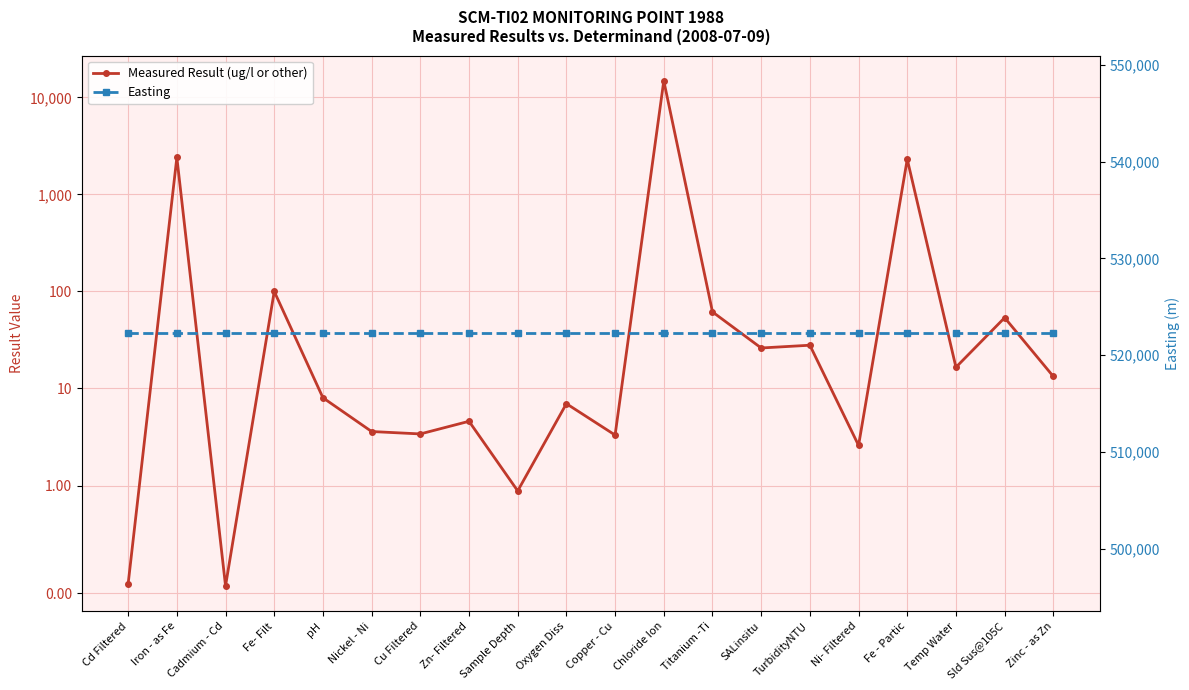

Which series changed the most between pH and Copper - Cu?

Measured Result (ug/l or other)